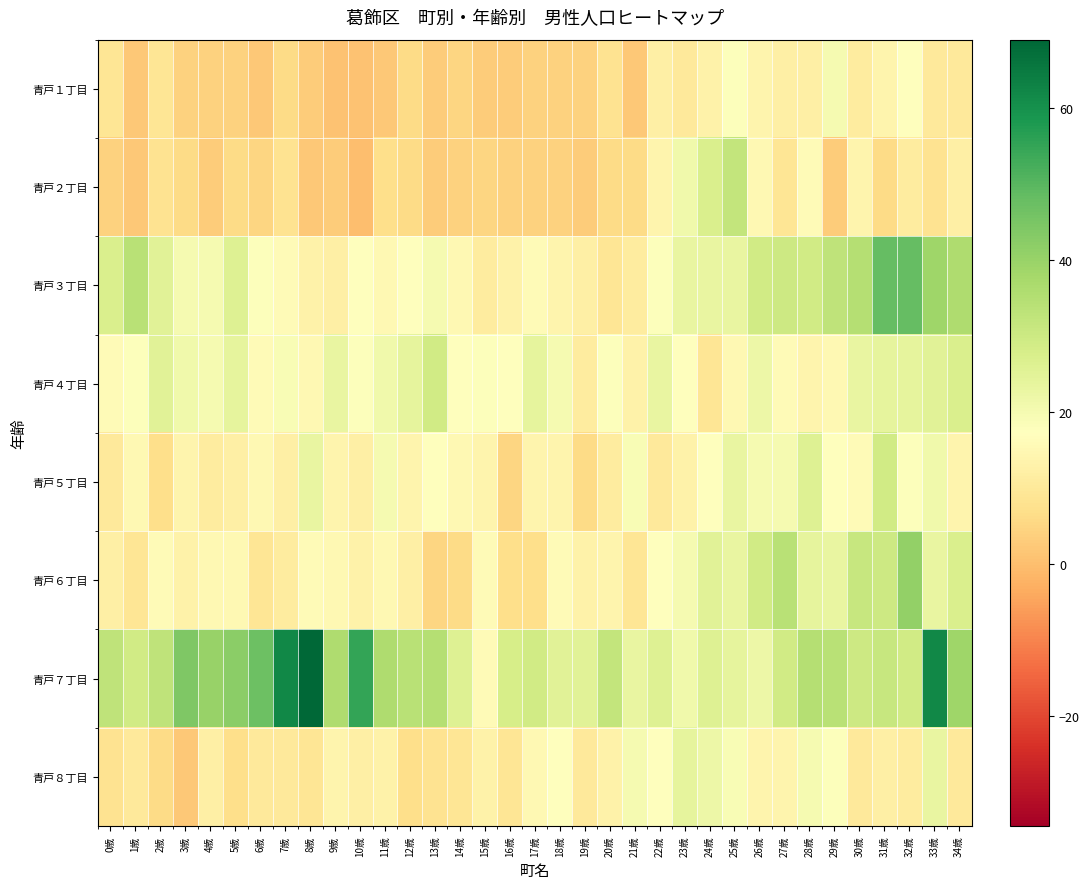

What is the total value across all series at 22歳?

137